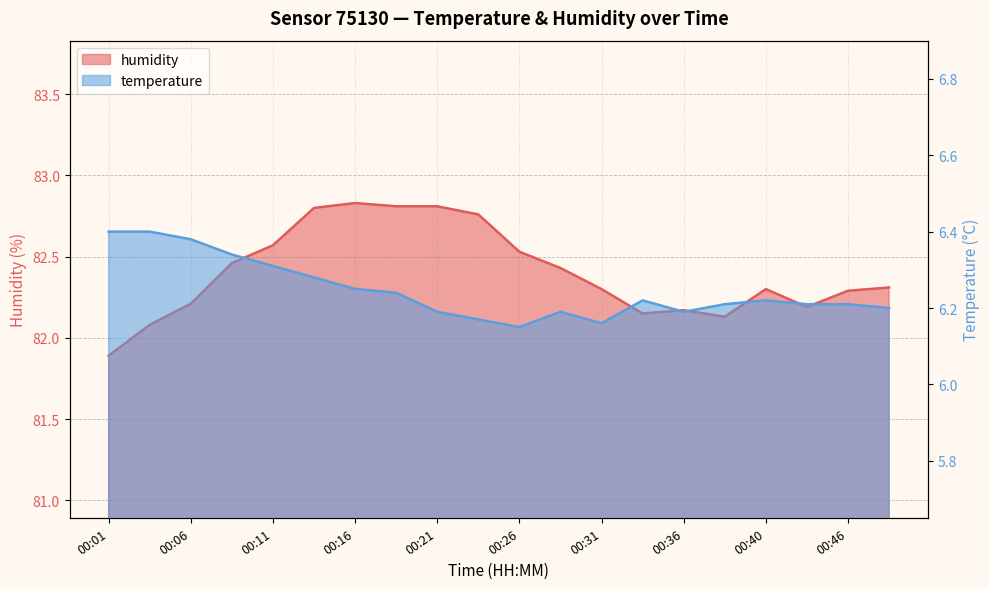

Count the number of data series in this chart.

2